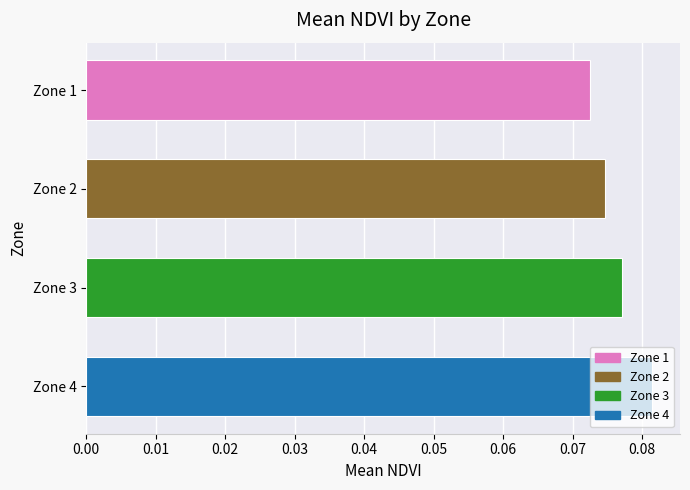

Between Zone 1 and Zone 4, which is larger?

Zone 4